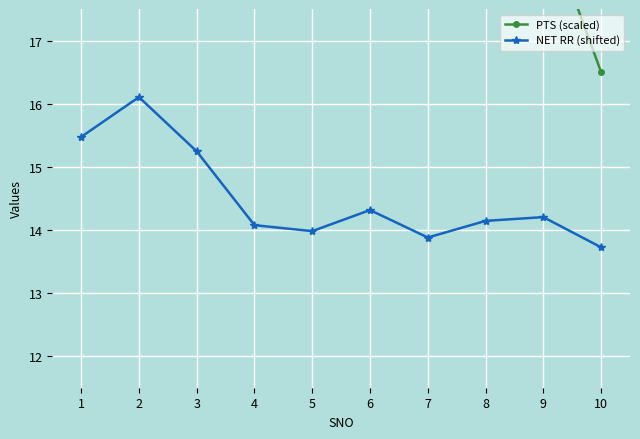

True or false: PTS (scaled) and NET RR (shifted) cross at least once.

False